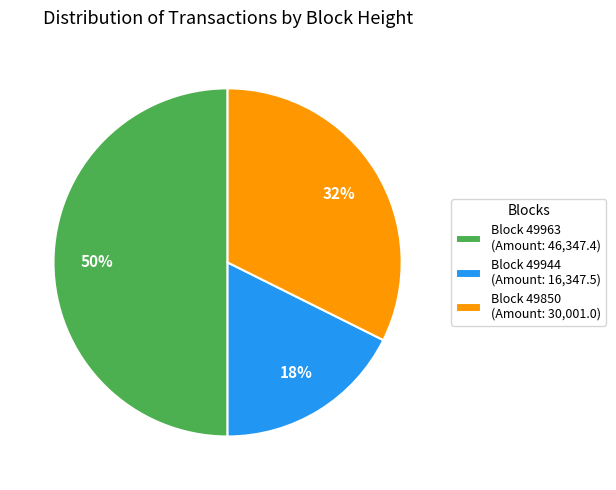

Do Block 49944 (Amount: 16,347.5) and Block 49963 (Amount: 46,347.4) together represent more than half of the pie?

Yes